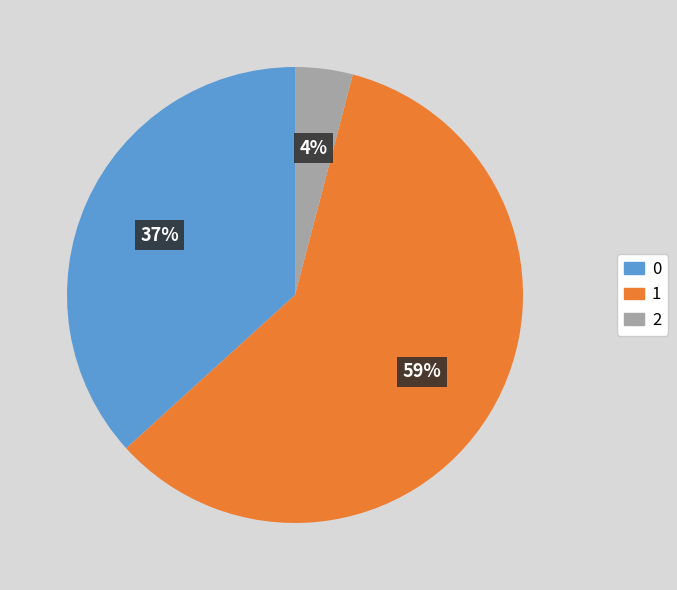

Count the number of slices in the pie.

3